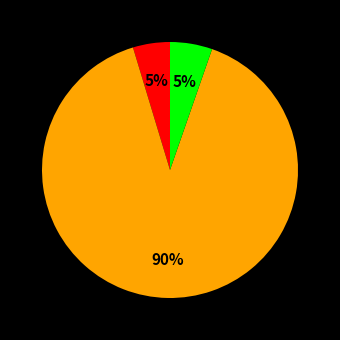

Does any single category account for the majority?

Yes